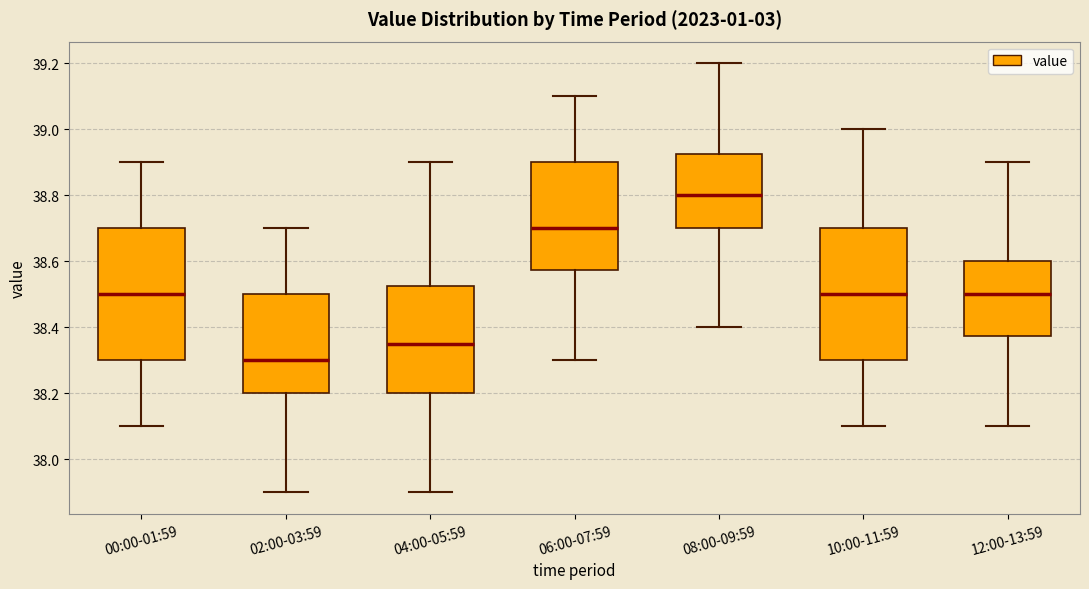

Reading left to right, transcribe this box plot: for each box, give where its median line is, the range the box spans, and where its two whiskers end, as read against the y-axis. The values are not printed on the chart, so give them approximately, as read against the axis.

00:00-01:59: median 38.50, box 38.30 to 38.70, whiskers 38.10 to 38.90
02:00-03:59: median 38.30, box 38.20 to 38.50, whiskers 37.90 to 38.70
04:00-05:59: median 38.36, box 38.20 to 38.52, whiskers 37.90 to 38.90
06:00-07:59: median 38.70, box 38.58 to 38.90, whiskers 38.30 to 39.10
08:00-09:59: median 38.80, box 38.70 to 38.92, whiskers 38.40 to 39.20
10:00-11:59: median 38.50, box 38.30 to 38.70, whiskers 38.10 to 39.00
12:00-13:59: median 38.50, box 38.38 to 38.60, whiskers 38.10 to 38.90